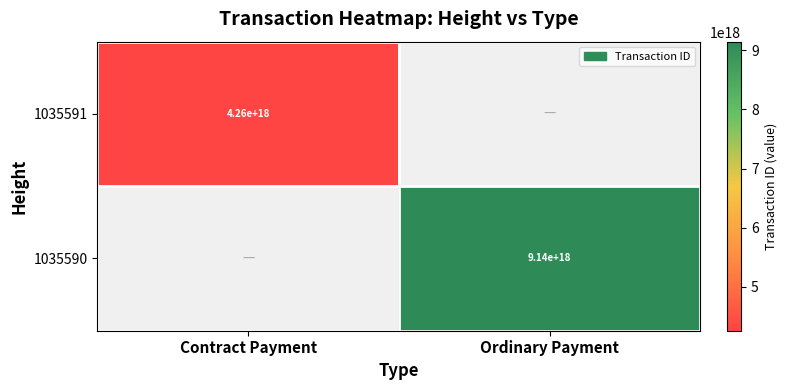

The value of 1035591 at Contract Payment is 7221933822748300288. True or false?

False